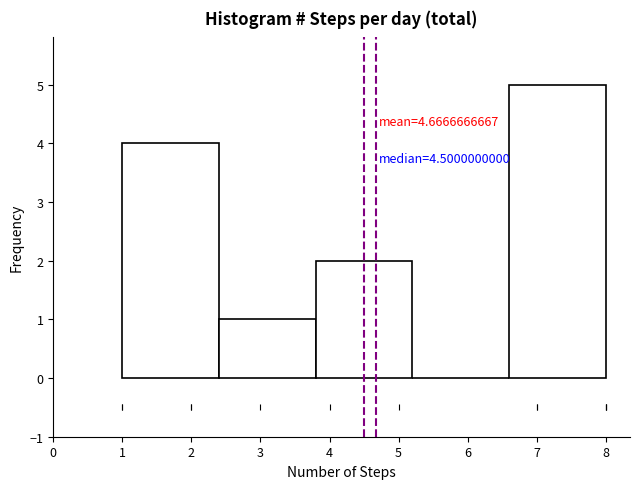

Over which range of the x-axis is the bar tallest?

6.6 to 8.0